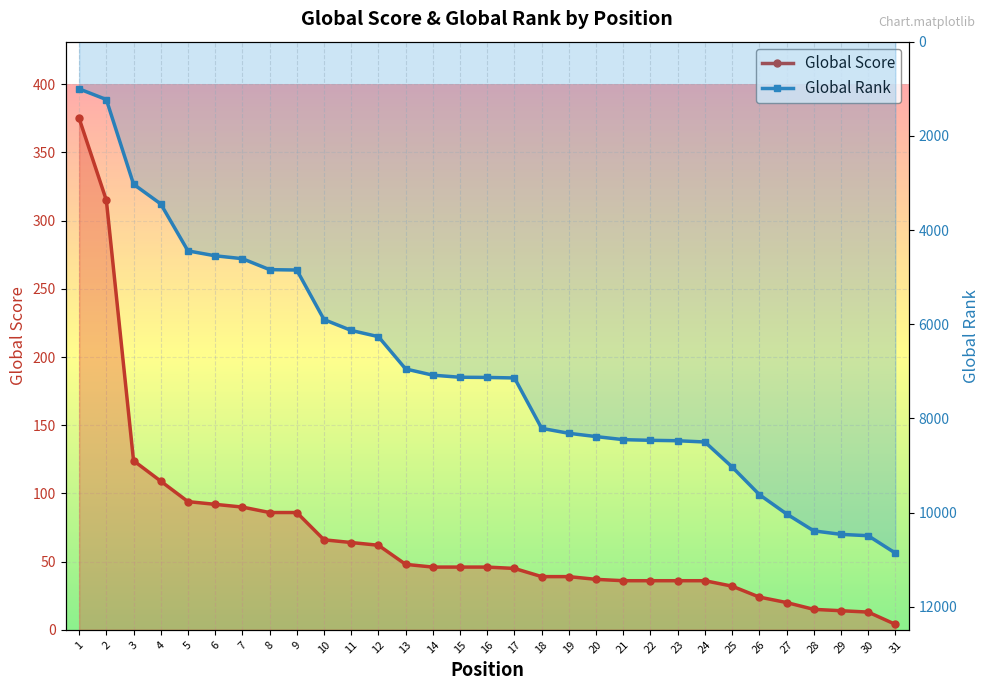

Reading left to right, transcribe all the data shown in this chart.

Global Score: 375	315	124	109	94	92	90	86	86	66	64	62	48	46	46	46	45	39	39	37	36	36	36	36	32	24	20	15	14	13	4
Global Rank: 1003	1229	3027	3446	4443	4547	4608	4841	4849	5901	6132	6264	6950	7082	7126	7130	7141	8211	8316	8386	8451	8465	8474	8501	9031	9618	10028	10388	10462	10491	10860